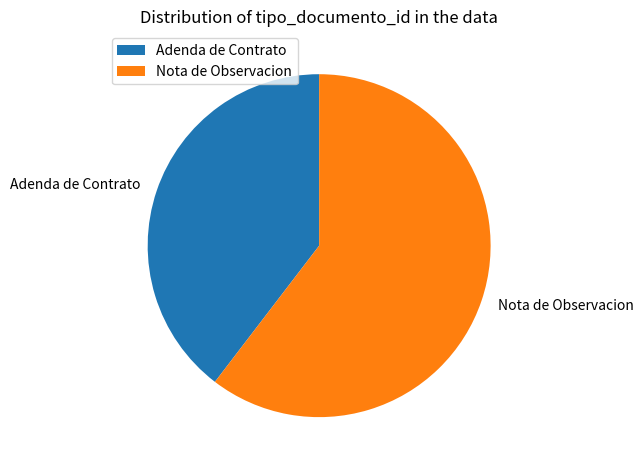

What is the smallest slice in the pie chart?

Adenda de Contrato